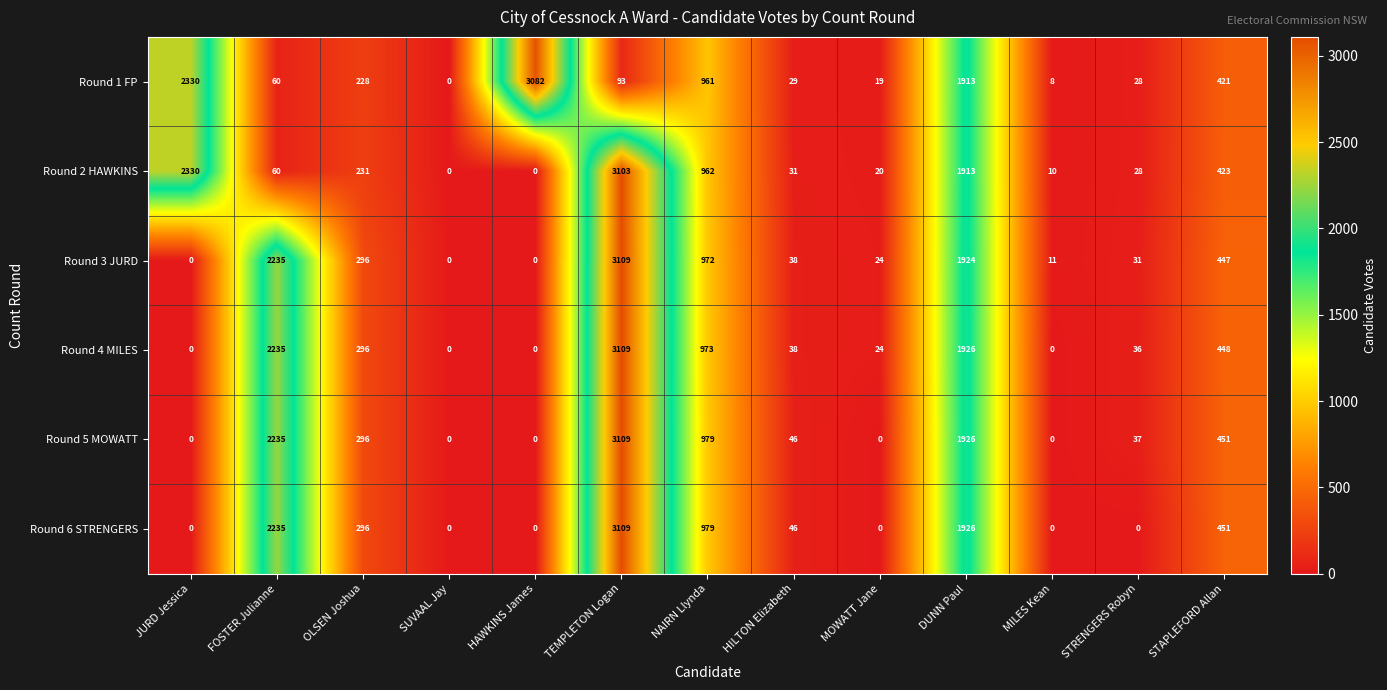

At which label does Round 3 JURD first exceed 38?

FOSTER Julianne